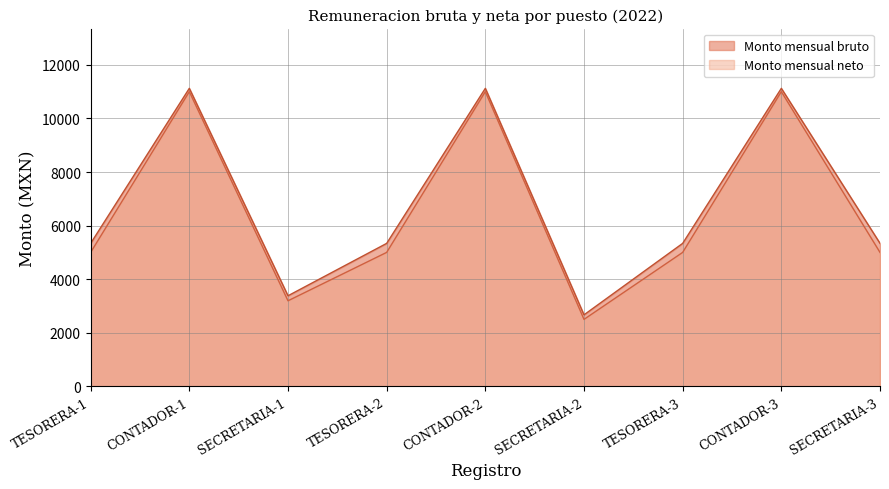

What is the approximate value of Monto mensual neto at CONTADOR-3?

11000.0